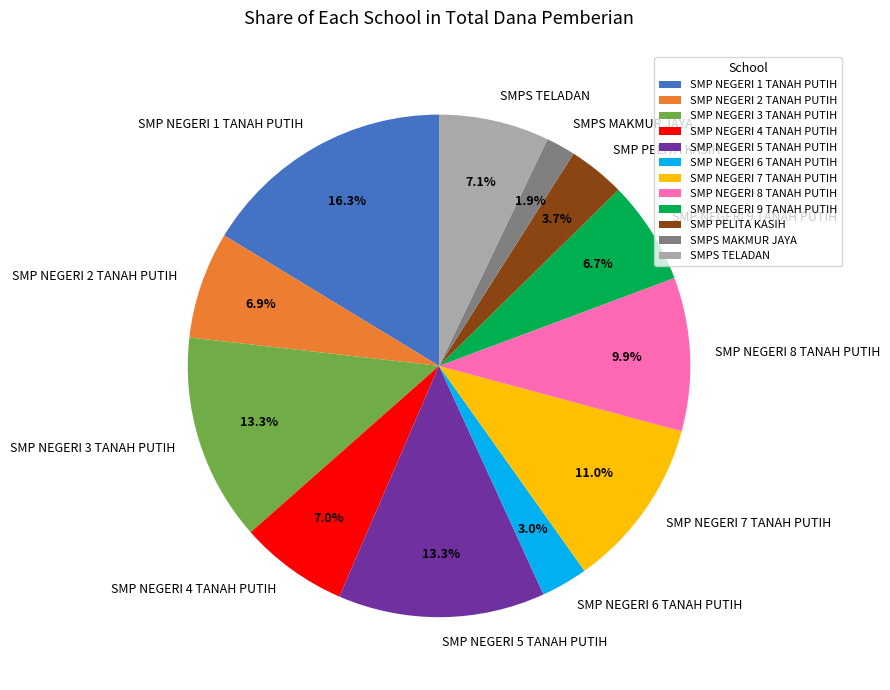

To the nearest percent, what is the difference between the largest and smallest slice percentages?

14%